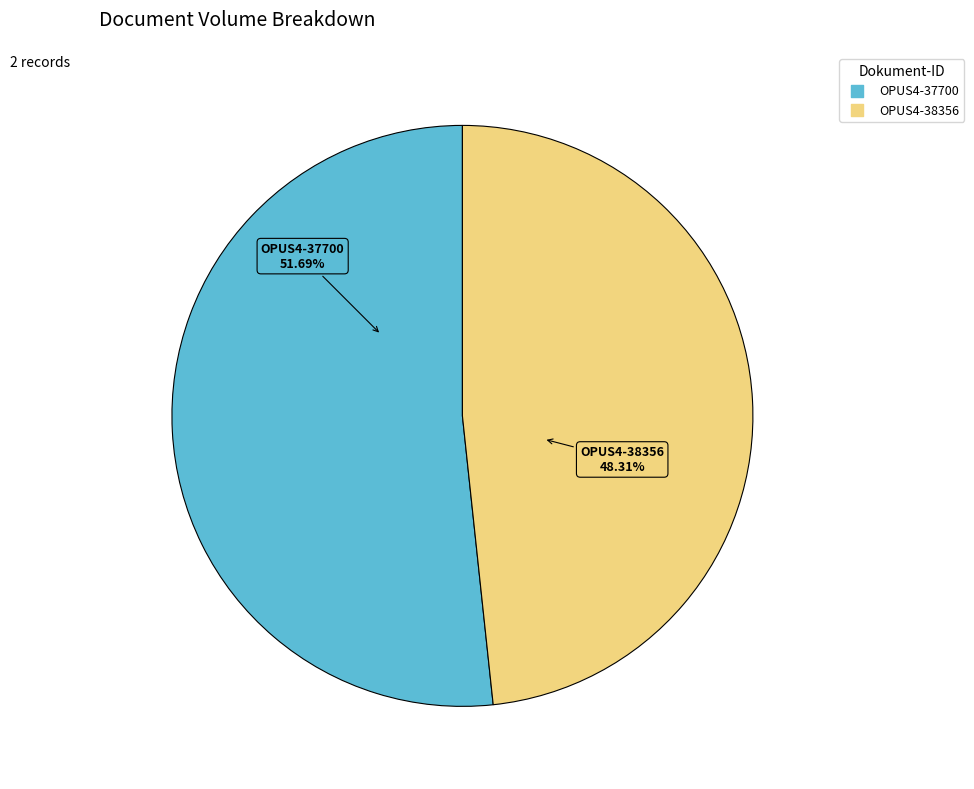

The OPUS4-37700 slice represents 52% of the pie. True or false?

True